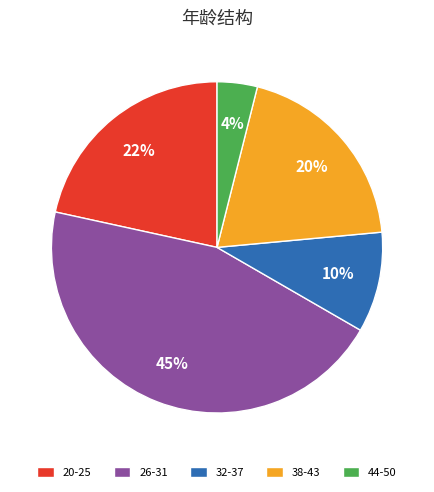

The 26-31 slice represents 53% of the pie. True or false?

False